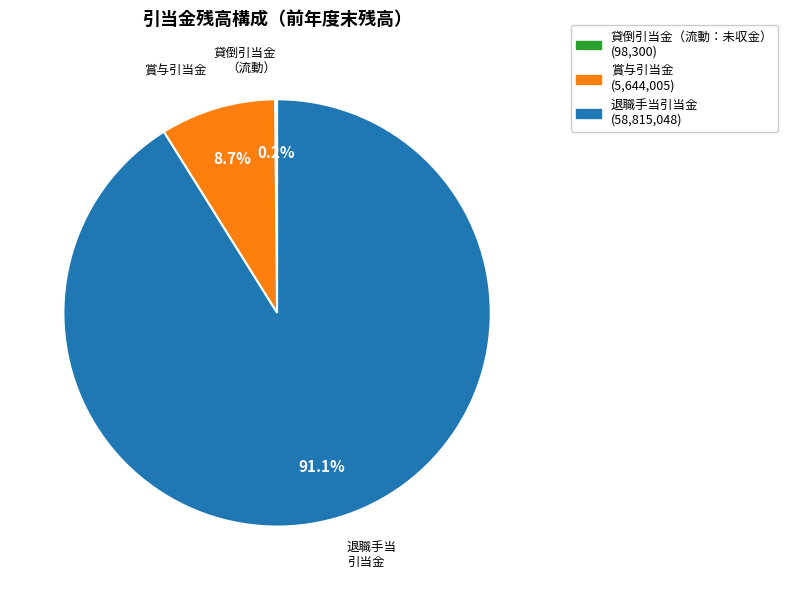

Is there any slice that represents more than half of the pie?

Yes